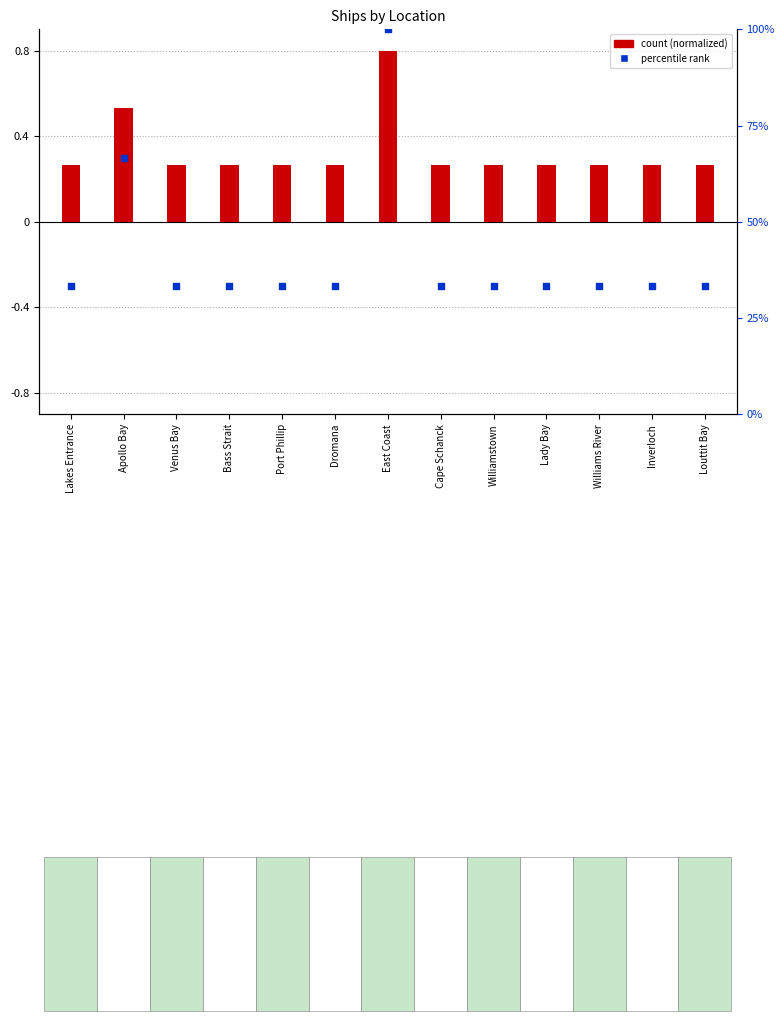

Is the value of count (normalized) at Venus Bay greater than the value of percentile rank at Port Phillip?

No